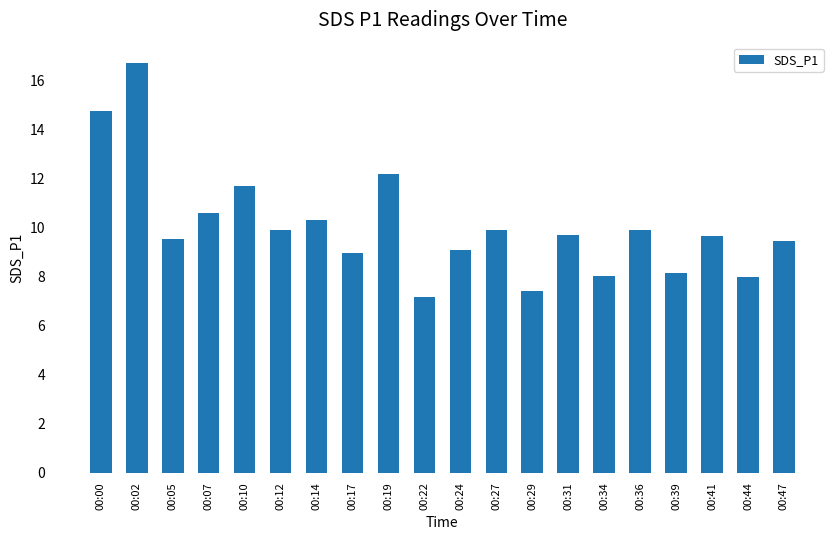

What is the difference between the values at 00:05 and 00:34?

1.5